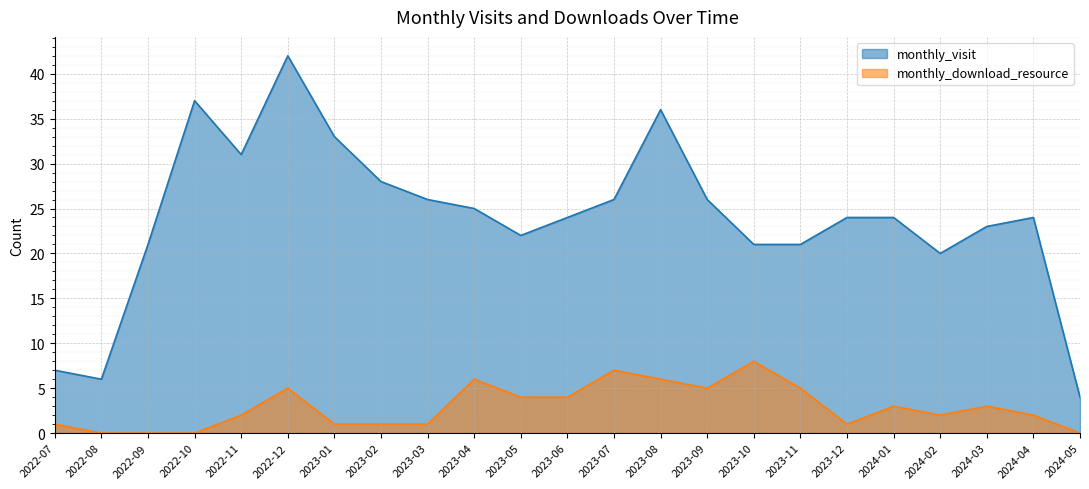

Reading left to right, extract all data points from this chart.

monthly_visit: 2022-07=7	2022-08=6	2022-09=21	2022-10=37	2022-11=31	2022-12=42	2023-01=33	2023-02=28	2023-03=26	2023-04=25	2023-05=22	2023-06=24	2023-07=26	2023-08=36	2023-09=26	2023-10=21	2023-11=21	2023-12=24	2024-01=24	2024-02=20	2024-03=23	2024-04=24	2024-05=4
monthly_download_resource: 2022-07=1	2022-08=0	2022-09=0	2022-10=0	2022-11=2	2022-12=5	2023-01=1	2023-02=1	2023-03=1	2023-04=6	2023-05=4	2023-06=4	2023-07=7	2023-08=6	2023-09=5	2023-10=8	2023-11=5	2023-12=1	2024-01=3	2024-02=2	2024-03=3	2024-04=2	2024-05=0